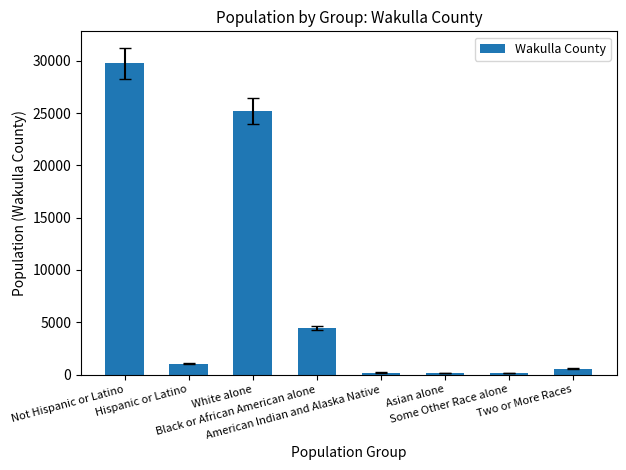

True or false: the data shows 148 at Some Other Race alone.

True